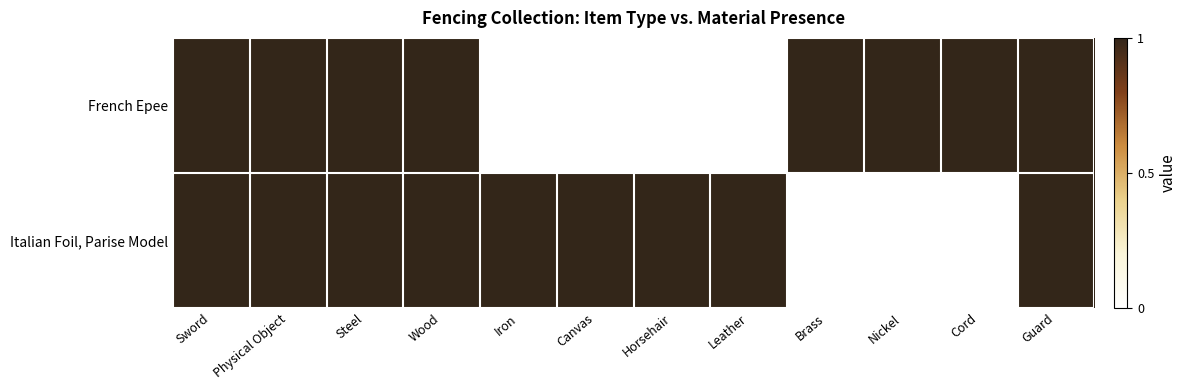

Reading left to right, what are all the values shown in this chart?

French Epee: Sword=1	Physical Object=1	Steel=1	Wood=1	Iron=0	Canvas=0	Horsehair=0	Leather=0	Brass=1	Nickel=1	Cord=1	Guard=1
Italian Foil, Parise Model: Sword=1	Physical Object=1	Steel=1	Wood=1	Iron=1	Canvas=1	Horsehair=1	Leather=1	Brass=0	Nickel=0	Cord=0	Guard=1